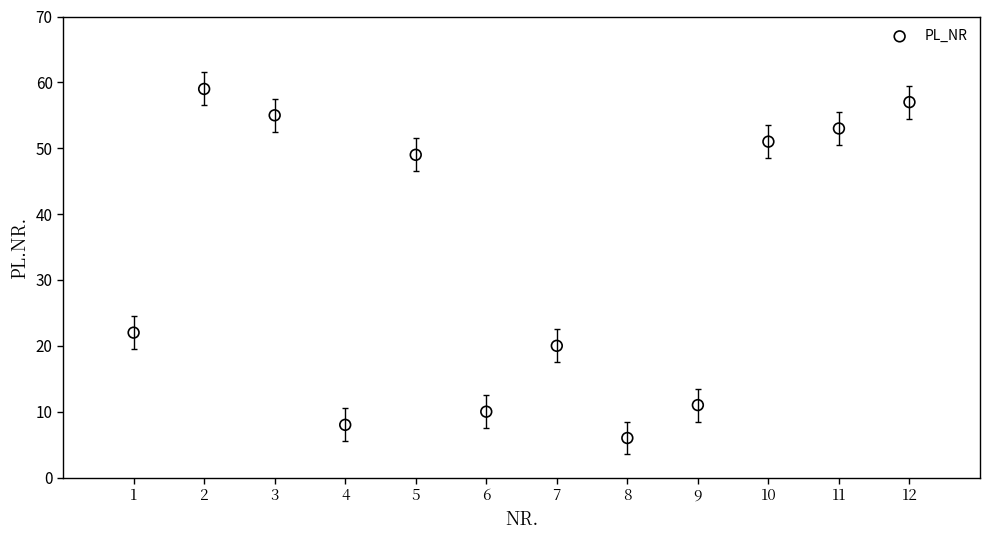

What is the average X value?

6